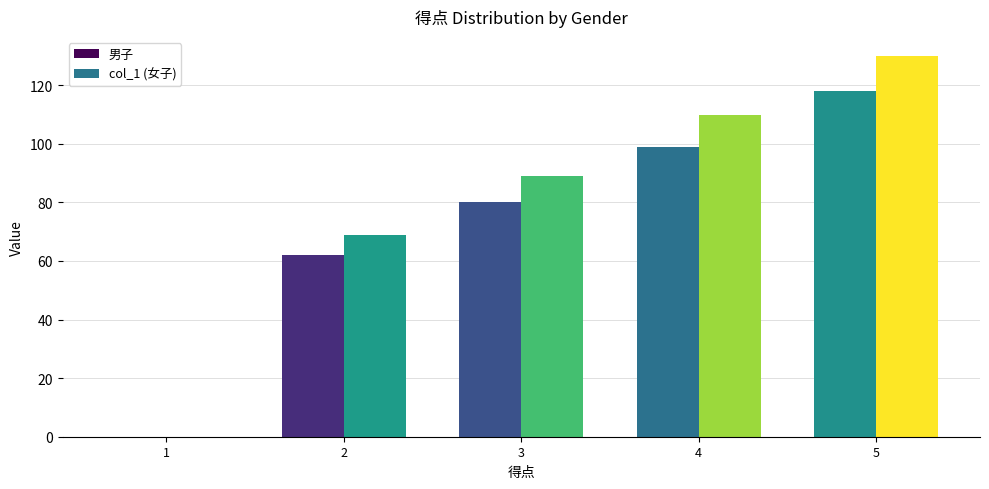

What are all the series names shown in the legend?

男子, col_1 (女子)